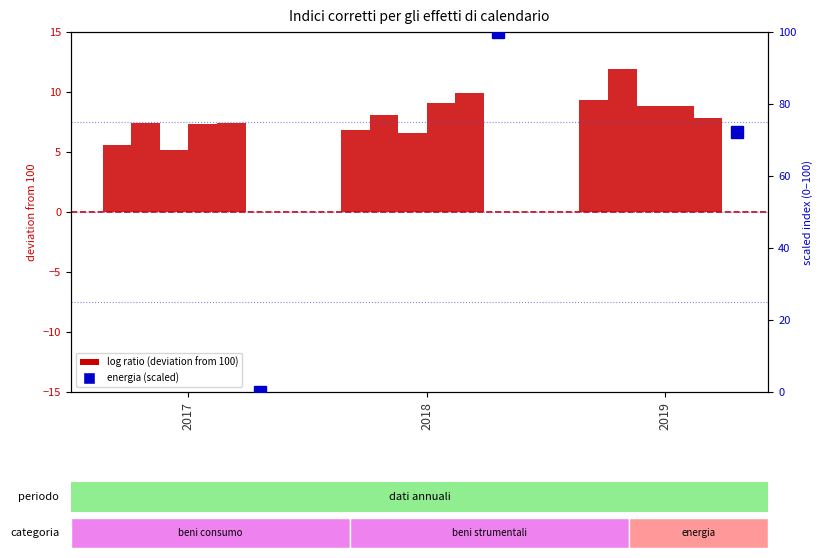

How many series are shown in this chart?

2